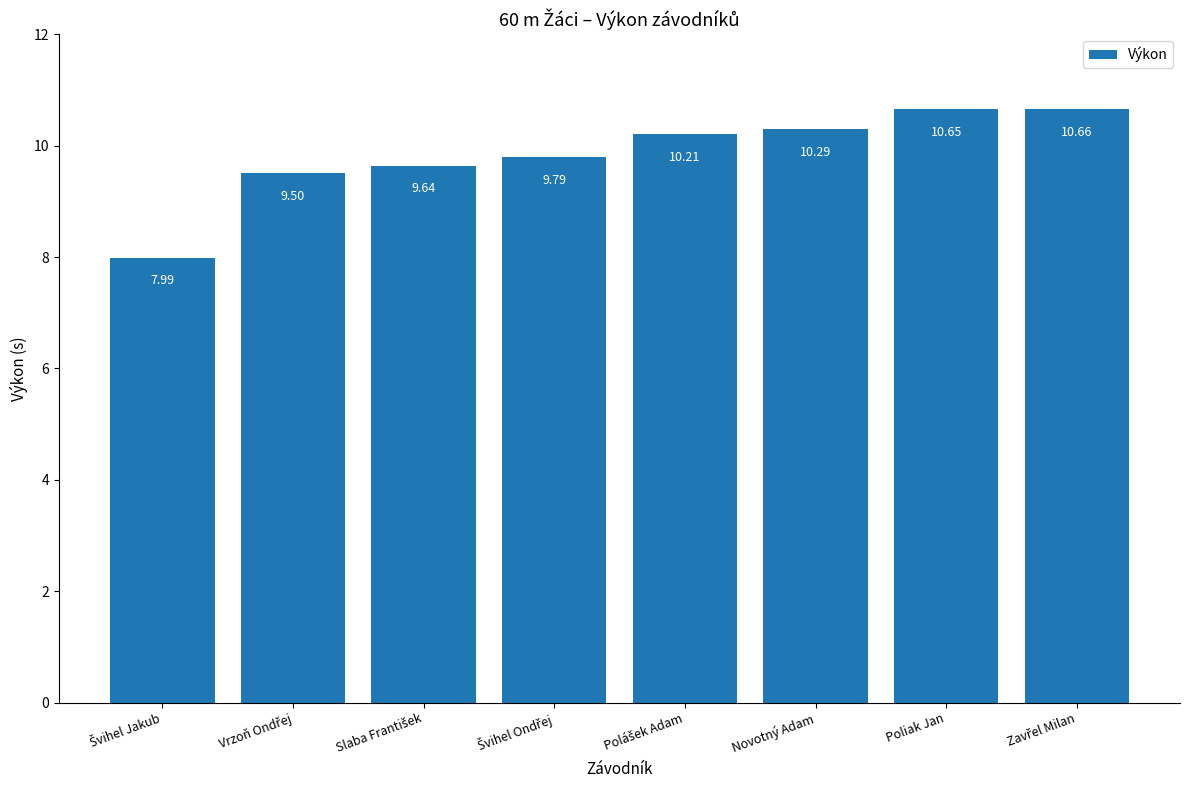

How many data points are above 10?

4